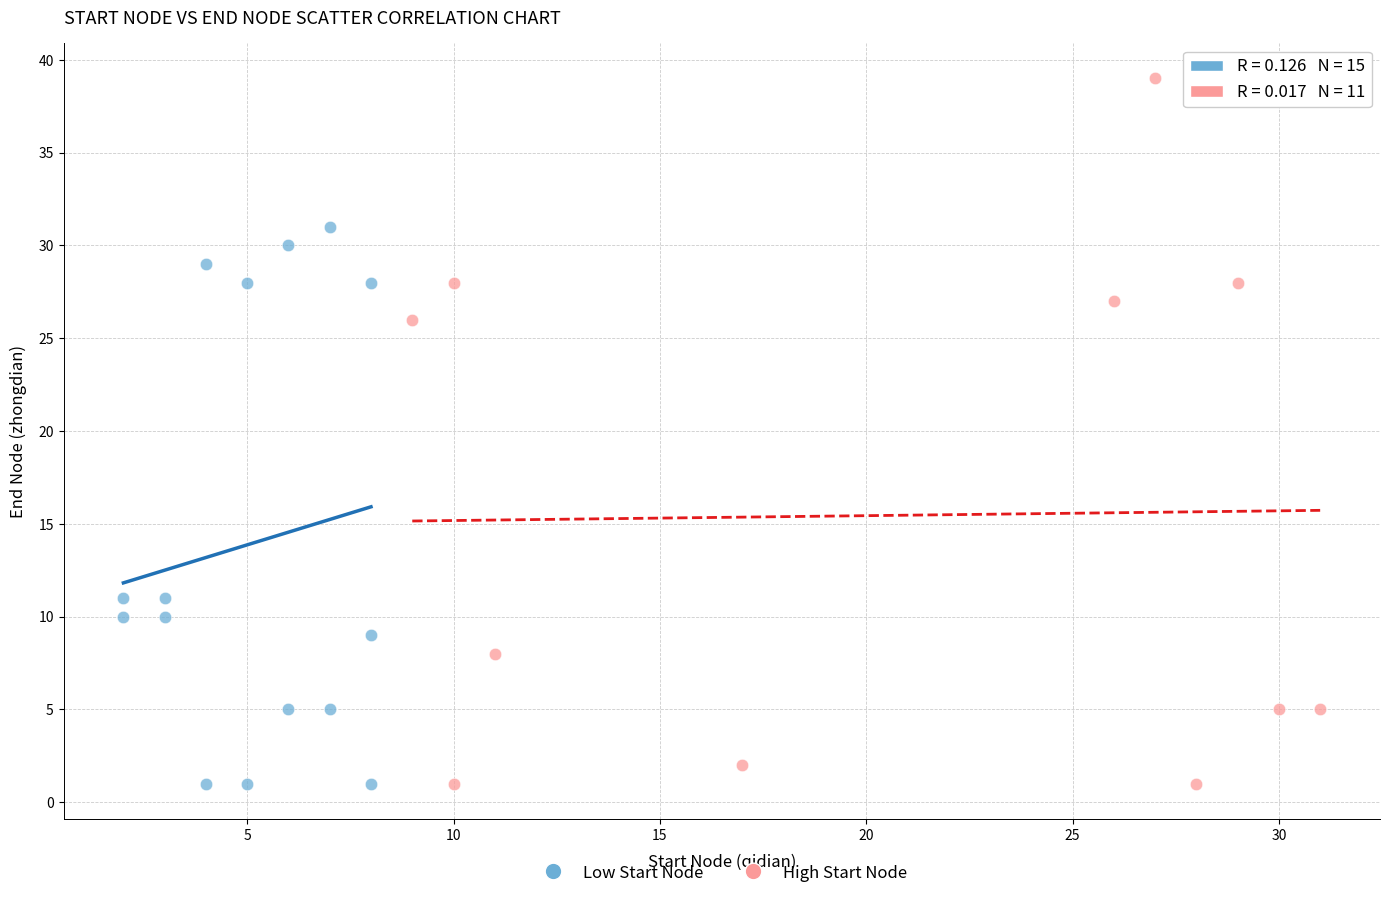

What are all the series names shown in the legend?

Low Start Node, High Start Node